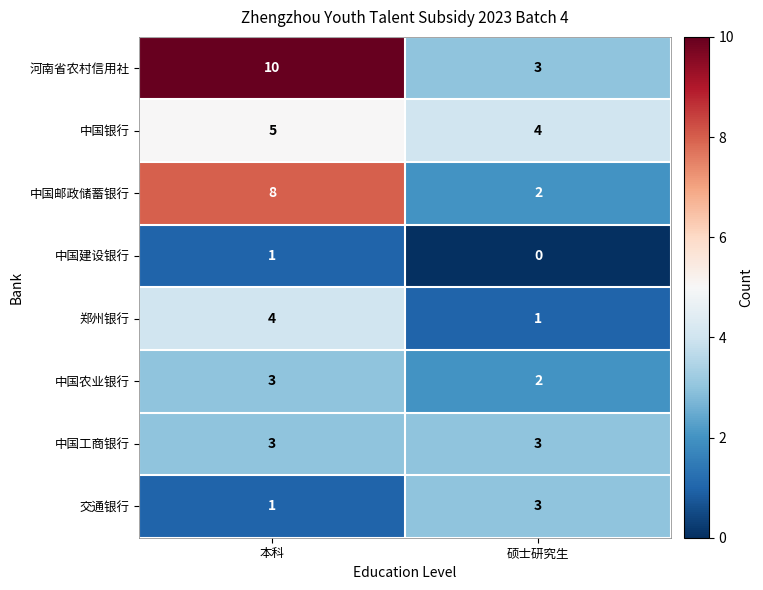

At how many categories does at least one series exceed 2?

2